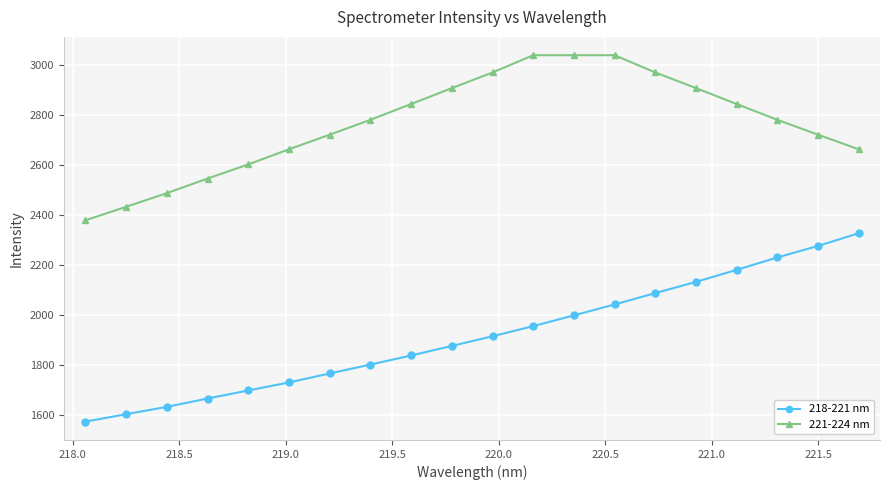

Rank the series by their average value, from lowest to highest.

218-221 nm, 221-224 nm